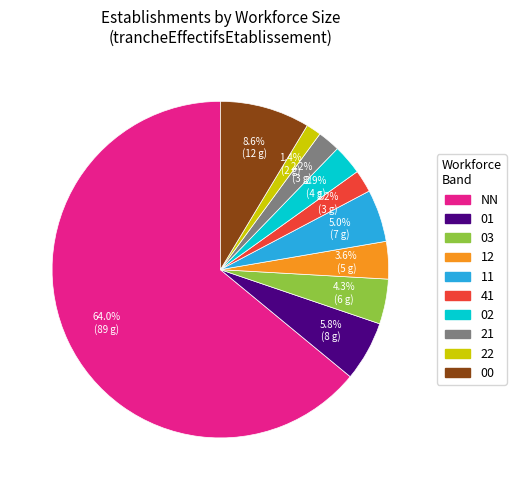

Does any single category account for the majority?

Yes